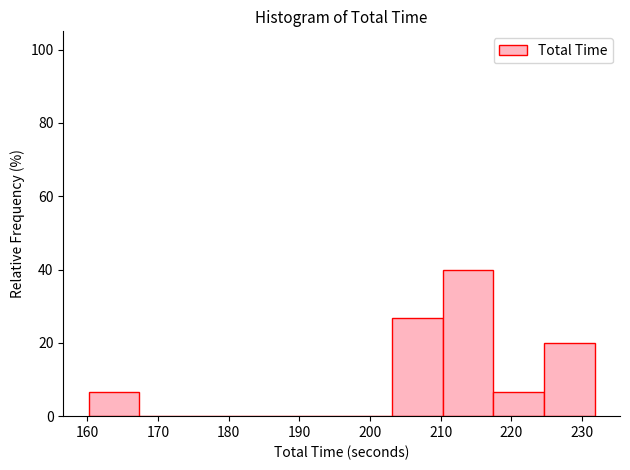

Over which range of the x-axis is the bar tallest?

210 to 217